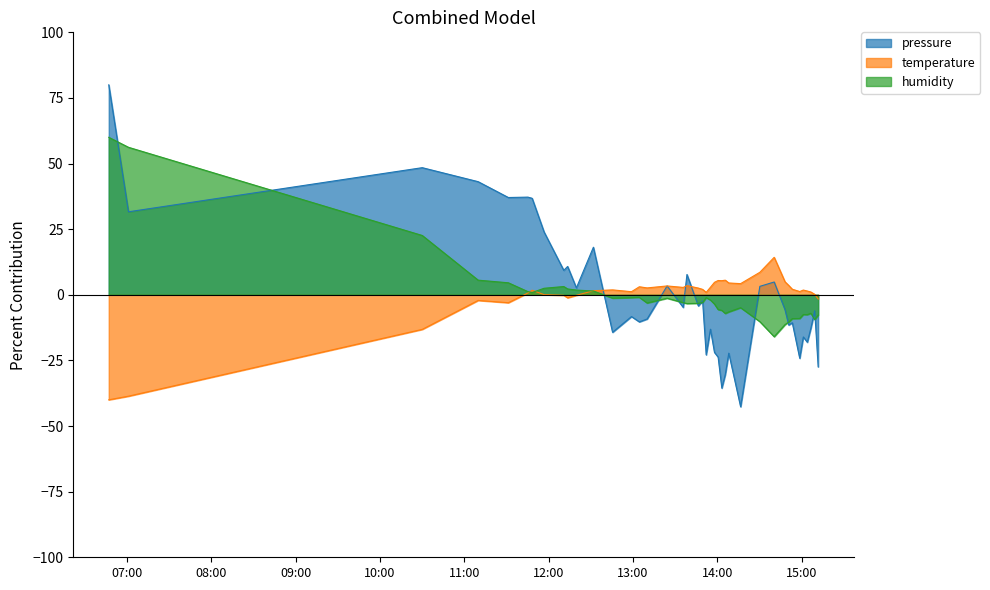

Rank the series by their maximum value, from lowest to highest.

temperature, humidity, pressure